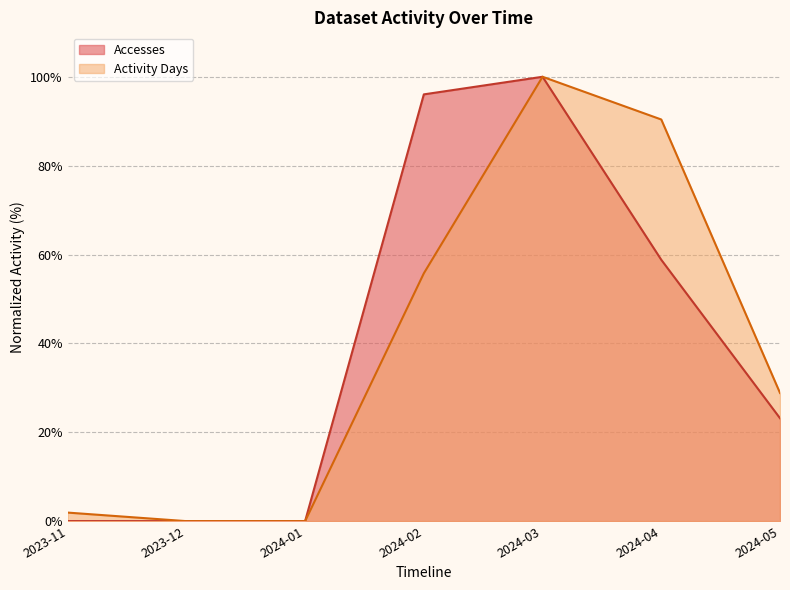

The value of Activity Days at 2024-03 is 163.2. True or false?

False